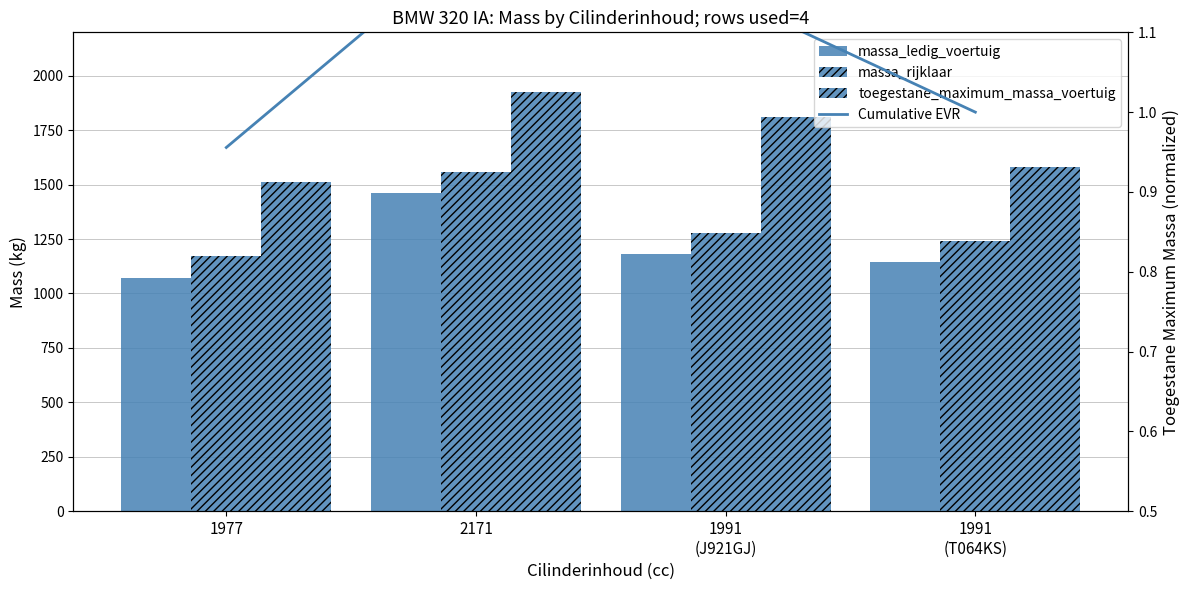

Which series has the largest total across all categories?

toegestane_maximum_massa_voertuig